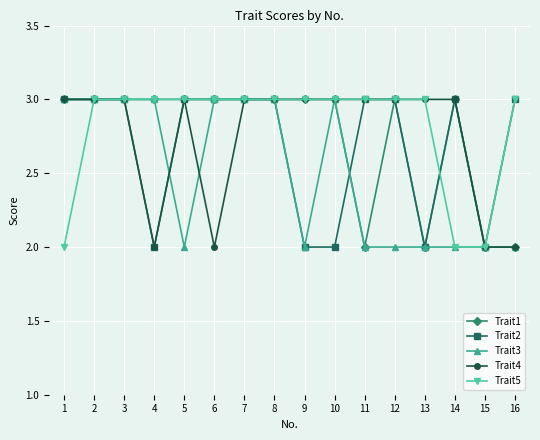

What are all the series names shown in the legend?

Trait1, Trait2, Trait3, Trait4, Trait5